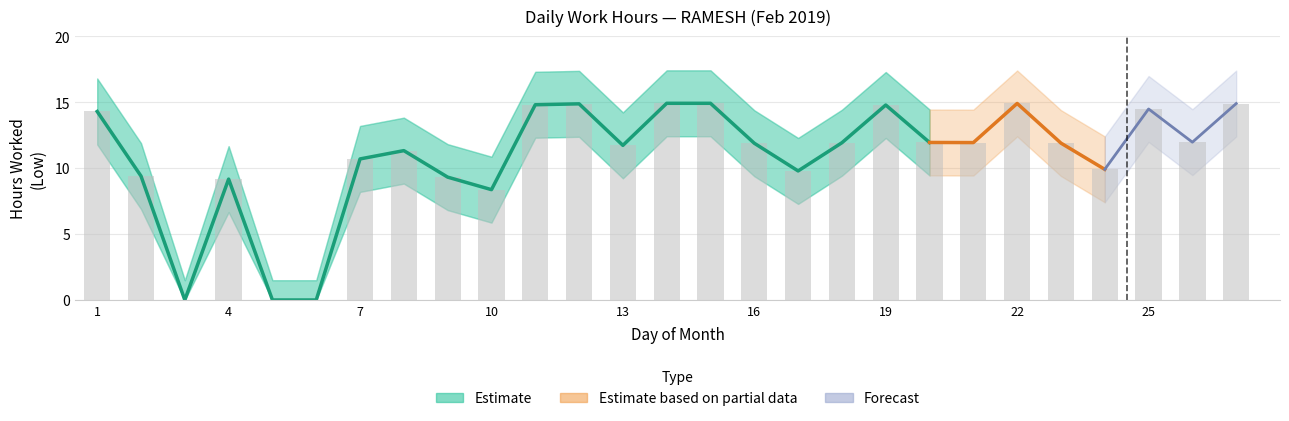

What is the difference between the second highest and minimum values in the Low series?

14.9